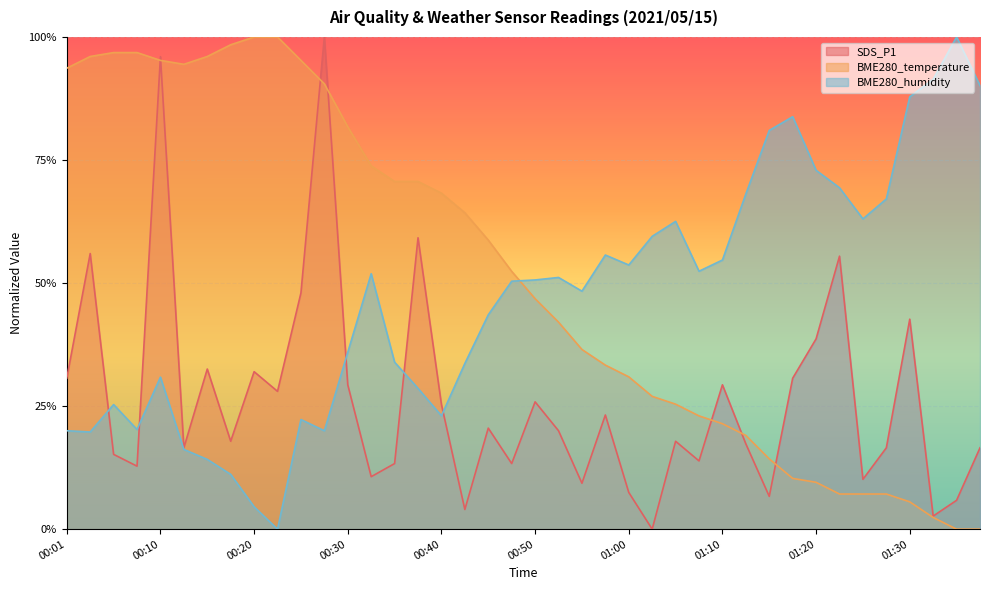

Reading left to right, what are all the values shown in this chart?

SDS_P1: 0.3	0.6	0.2	0.1	1.0	0.2	0.3	0.2	0.3	0.3	0.5	1.0	0.3	0.1	0.1	0.6	0.3	0.0	0.2	0.1	0.3	0.2	0.1	0.2	0.1	0.0	0.2	0.1	0.3	0.2	0.1	0.3	0.4	0.6	0.1	0.2	0.4	0.0	0.1	0.2
BME280_temperature: 0.9	1.0	1.0	1.0	1.0	0.9	1.0	1.0	1.0	1.0	1.0	0.9	0.8	0.7	0.7	0.7	0.7	0.6	0.6	0.5	0.5	0.4	0.4	0.3	0.3	0.3	0.3	0.2	0.2	0.2	0.1	0.1	0.1	0.1	0.1	0.1	0.1	0.0	0.0	0.0
BME280_humidity: 0.2	0.2	0.3	0.2	0.3	0.2	0.1	0.1	0.0	0.0	0.2	0.2	0.4	0.5	0.3	0.3	0.2	0.3	0.4	0.5	0.5	0.5	0.5	0.6	0.5	0.6	0.6	0.5	0.5	0.7	0.8	0.8	0.7	0.7	0.6	0.7	0.9	0.9	1.0	0.9